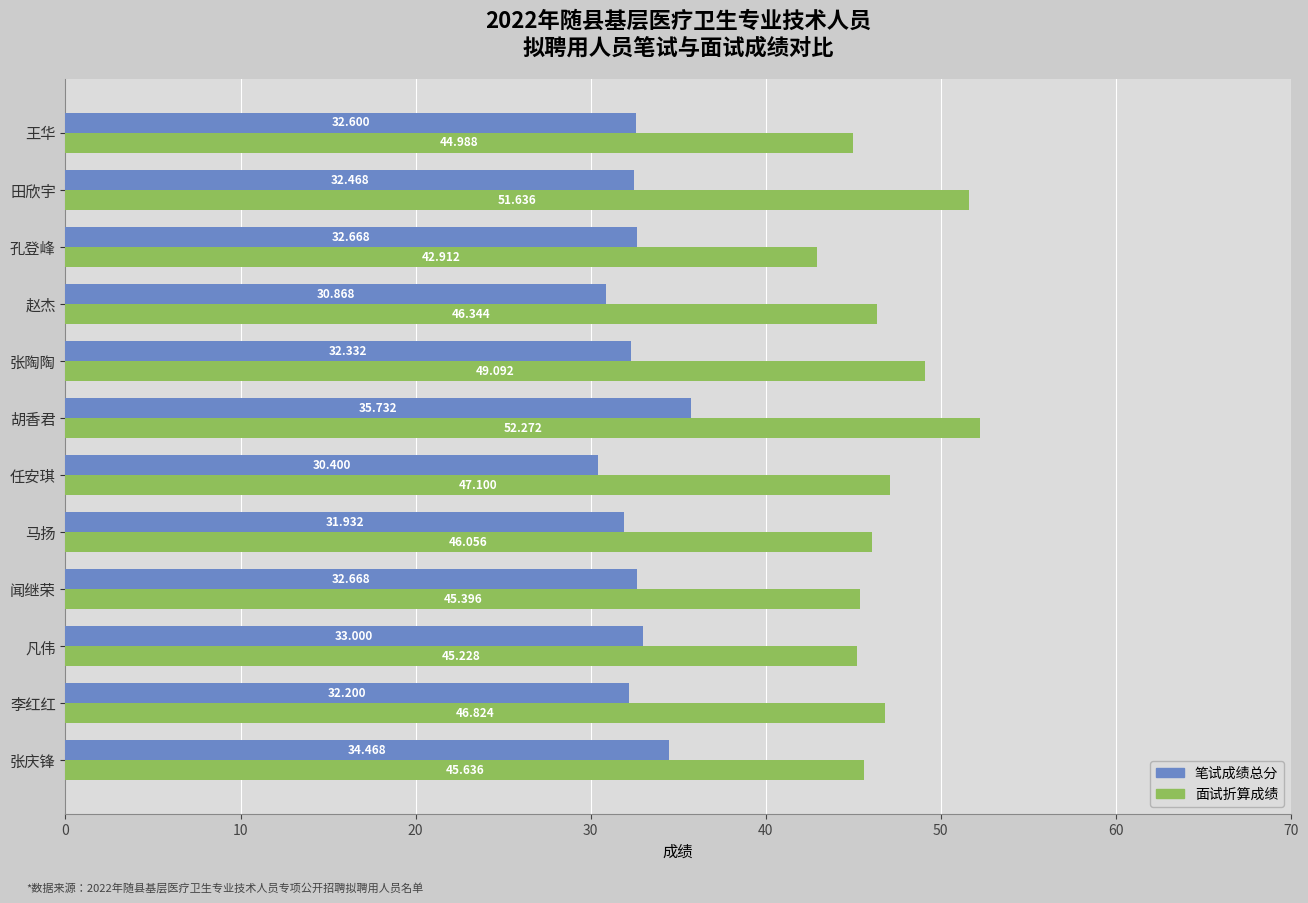

Rank the series by their maximum value, from highest to lowest.

面试折算成绩, 笔试成绩总分